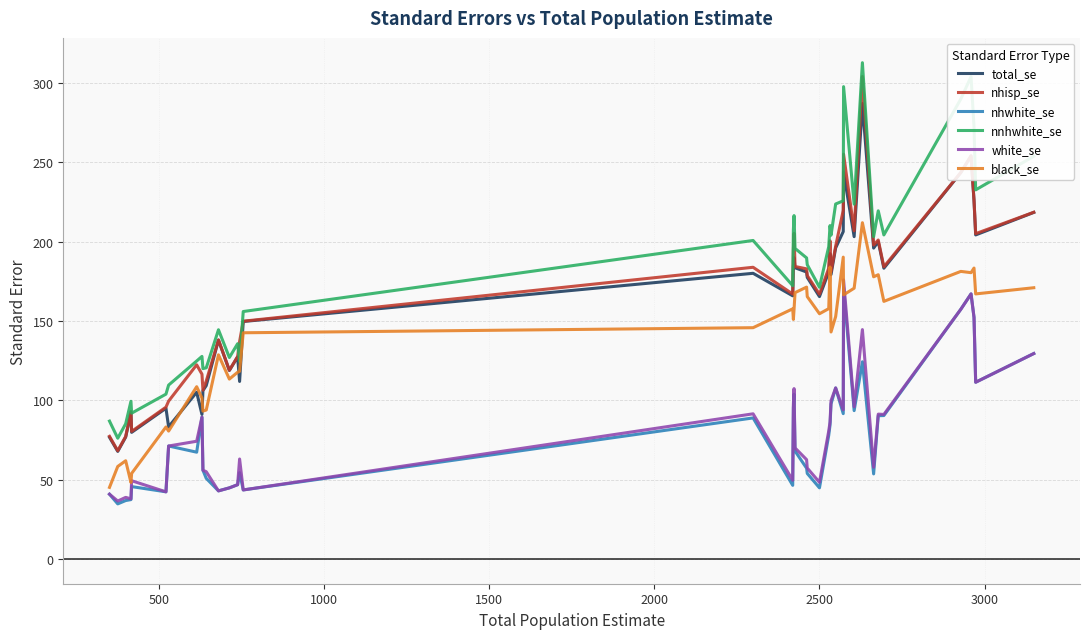

Which series has the largest total across all categories?

nnhwhite_se